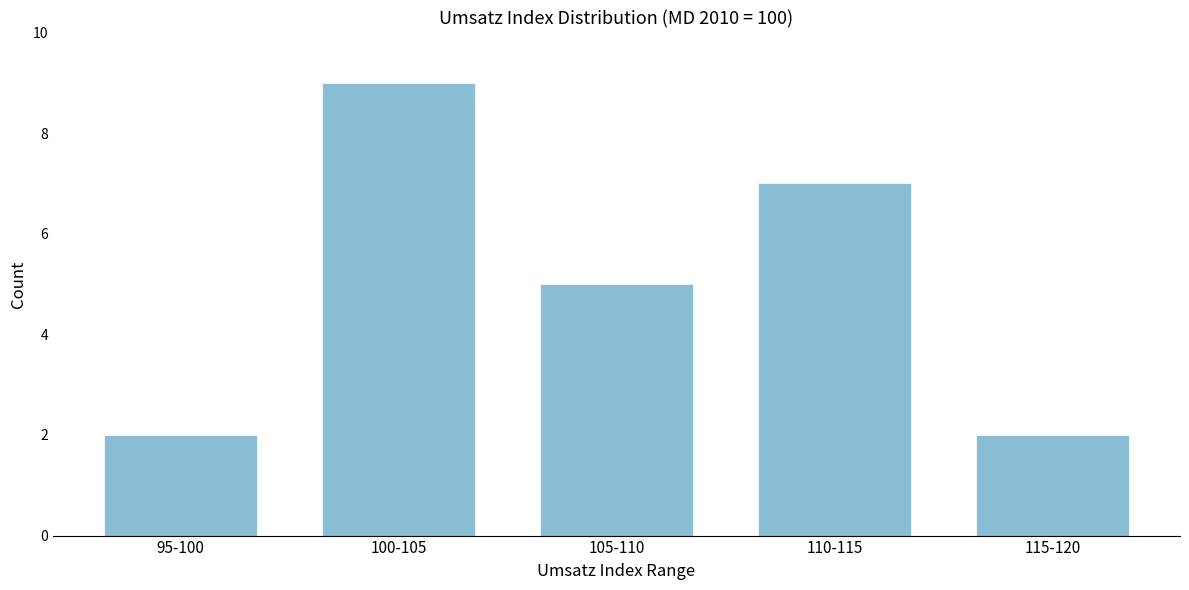

Reading left to right, what are all the values shown in this chart?

95-100=2	100-105=9	105-110=5	110-115=7	115-120=2